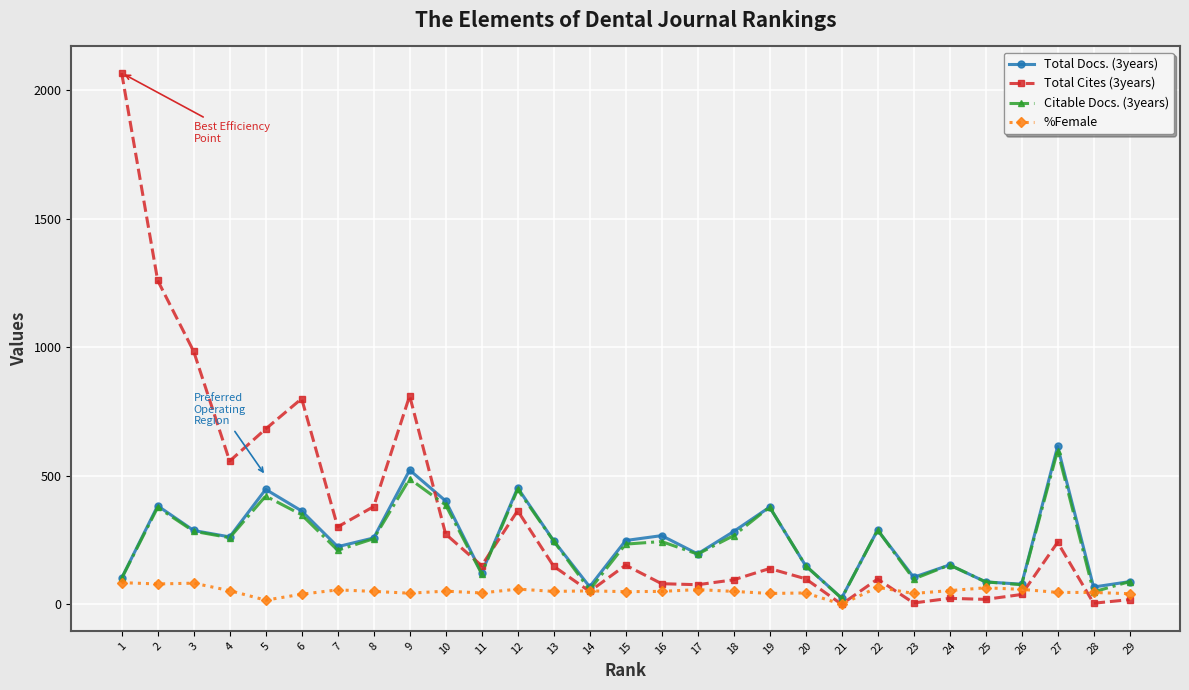

In Total Docs. (3years), how many points are higher than both neighbors (excluding endpoints)?

9